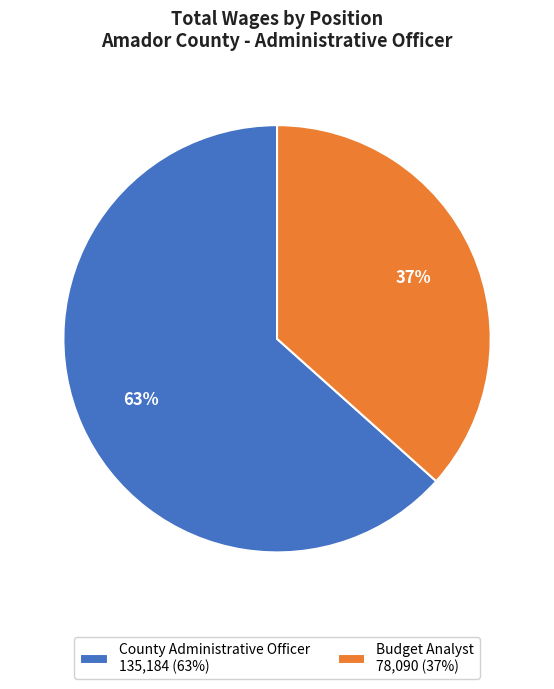

Rank the categories by value from highest to lowest.

County Administrative Officer, Budget Analyst